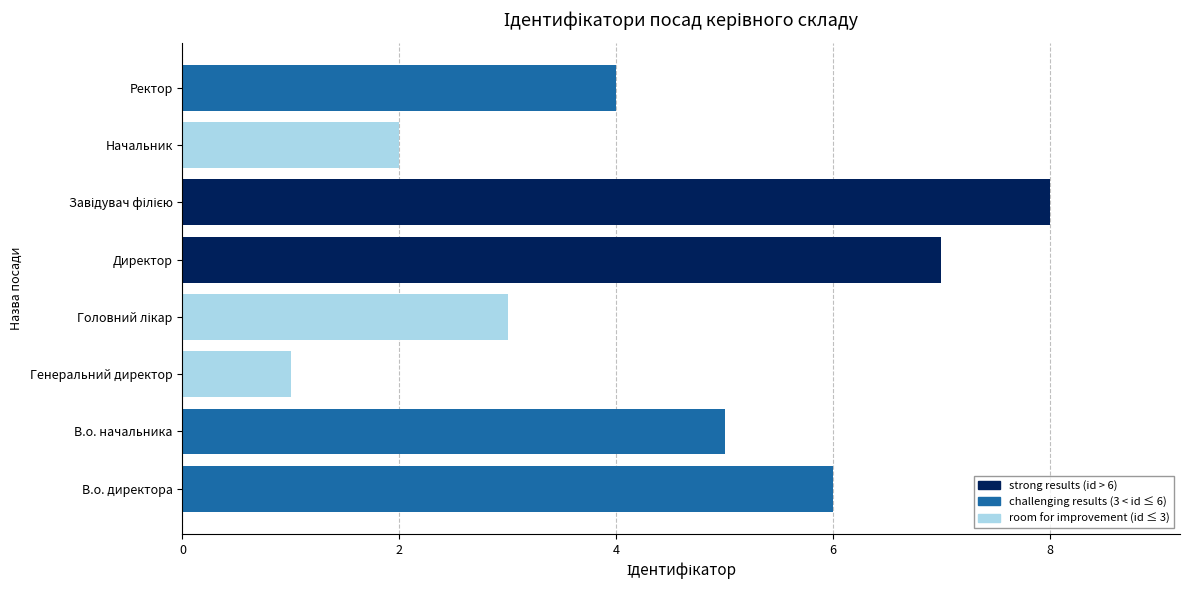

Are the bars grouped side by side (vs. stacked)?

No